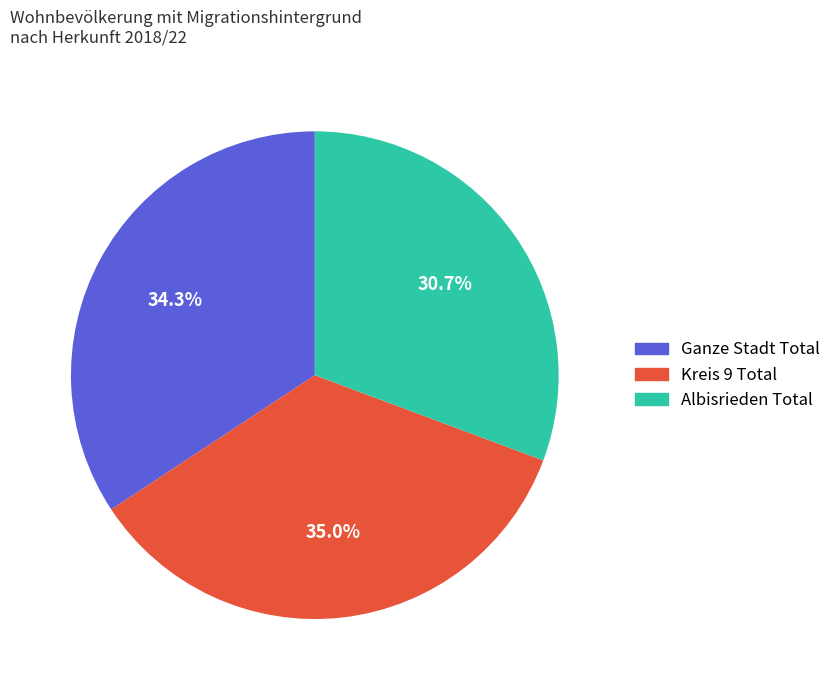

Is there any slice that represents more than half of the pie?

No